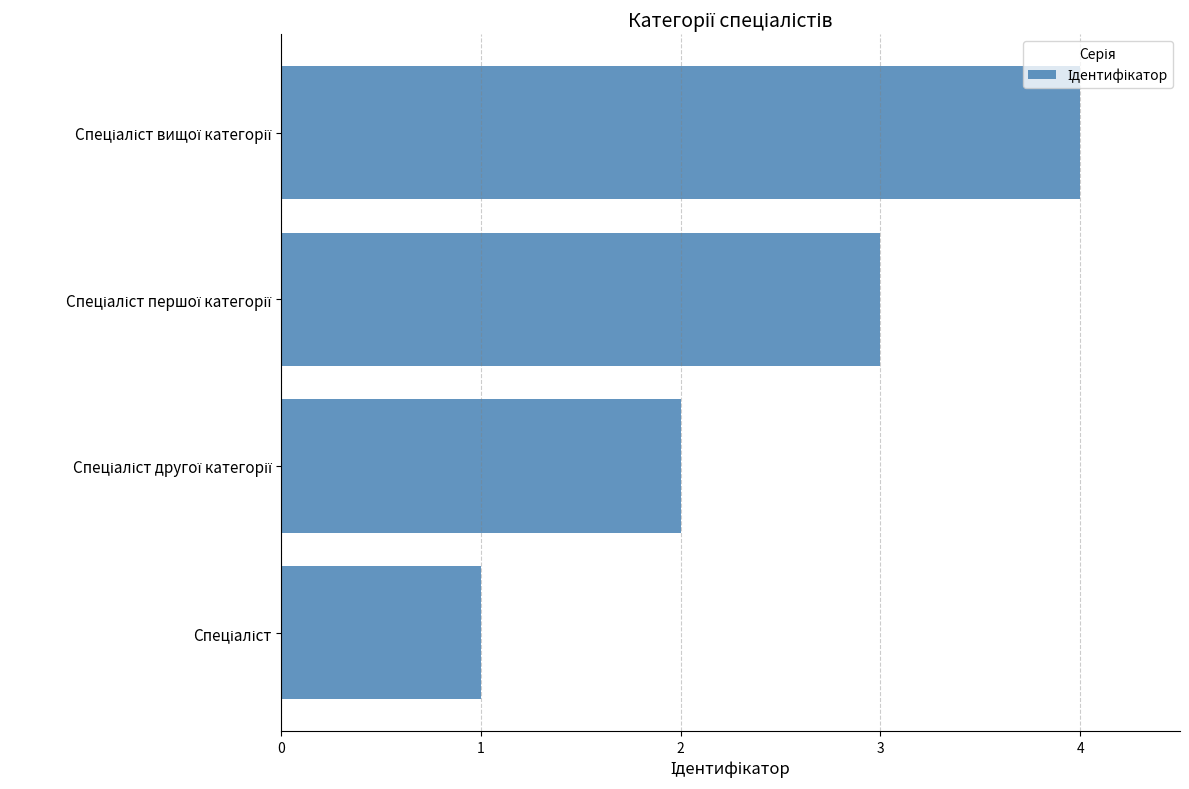

What is the maximum value shown in the chart?

4